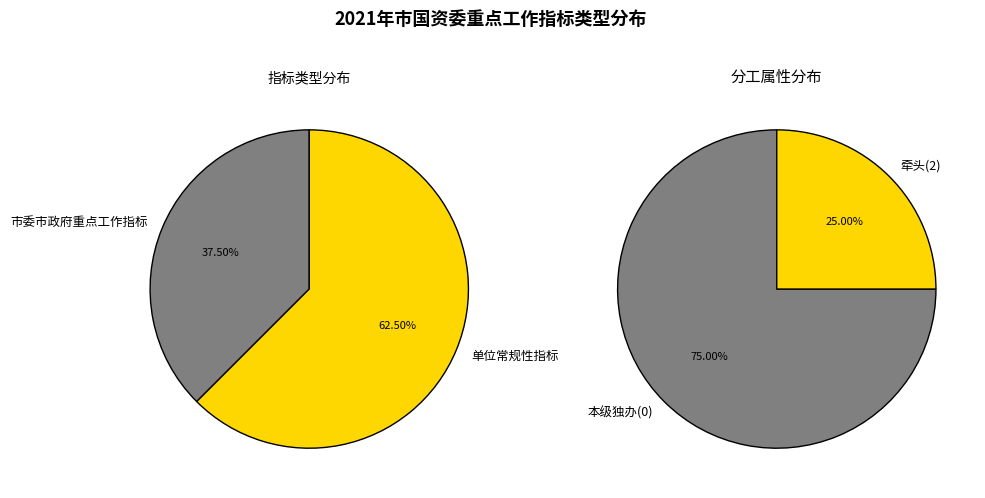

Which has a higher value, 单位常规性指标 or 市委市政府重点工作指标?

单位常规性指标